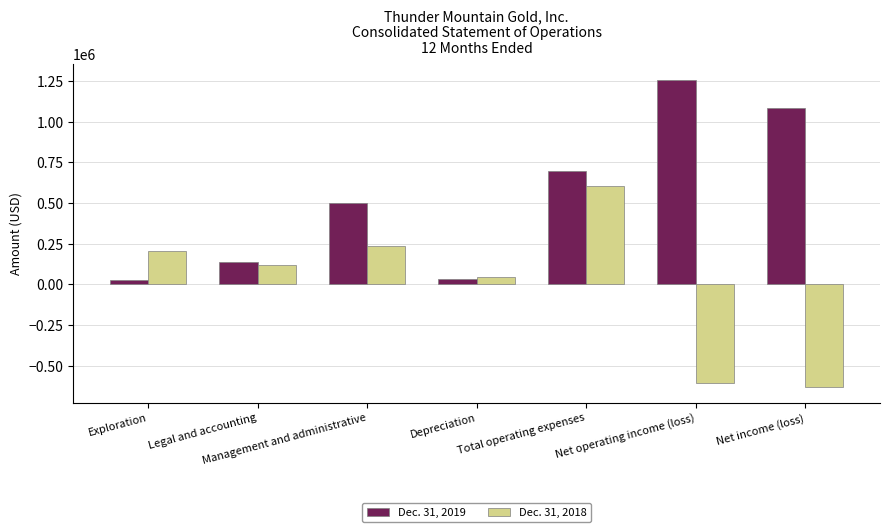

What is the sum of the Dec. 31, 2018 values at Exploration and Legal and accounting?

323616